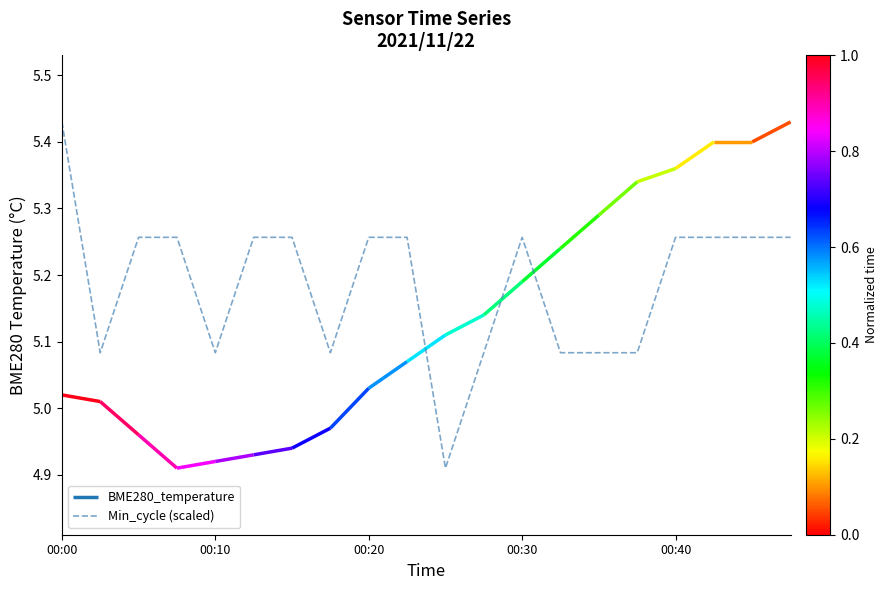

Read the value at 10.

4.9